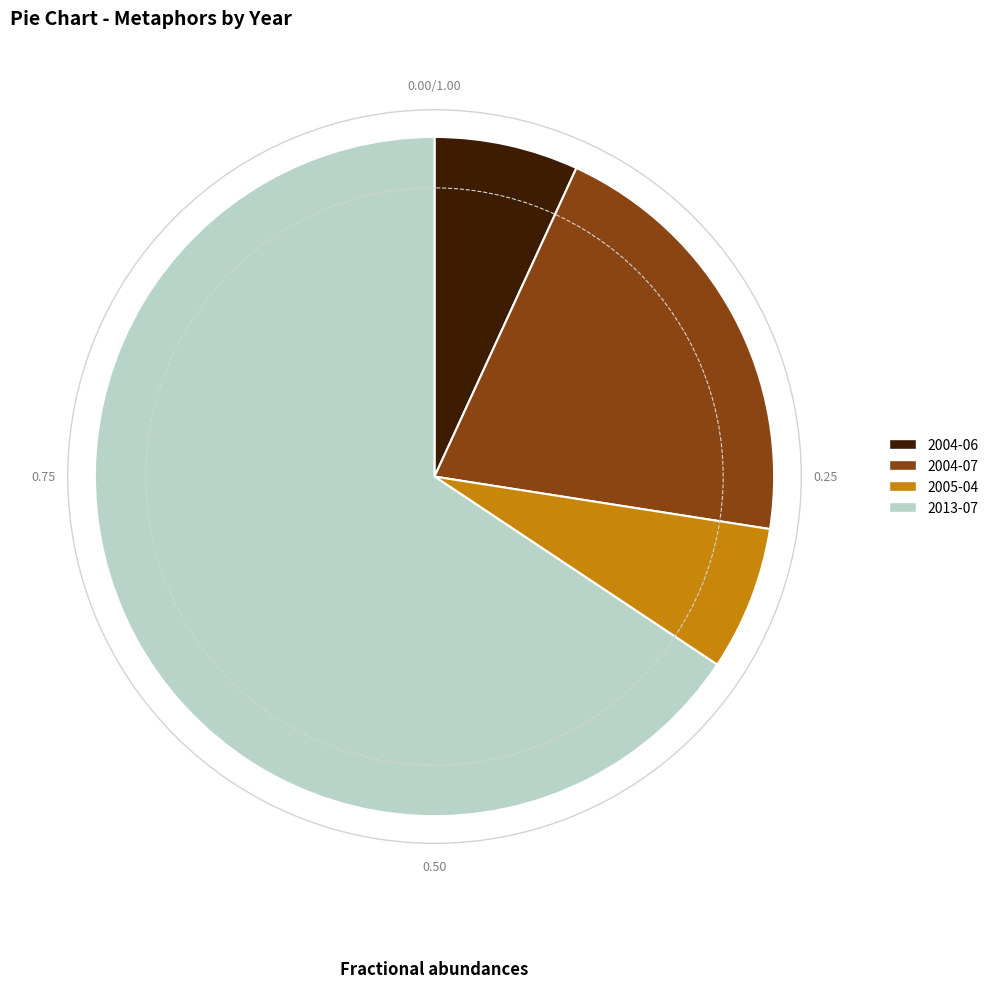

Is 2013-07 the majority of the pie?

Yes